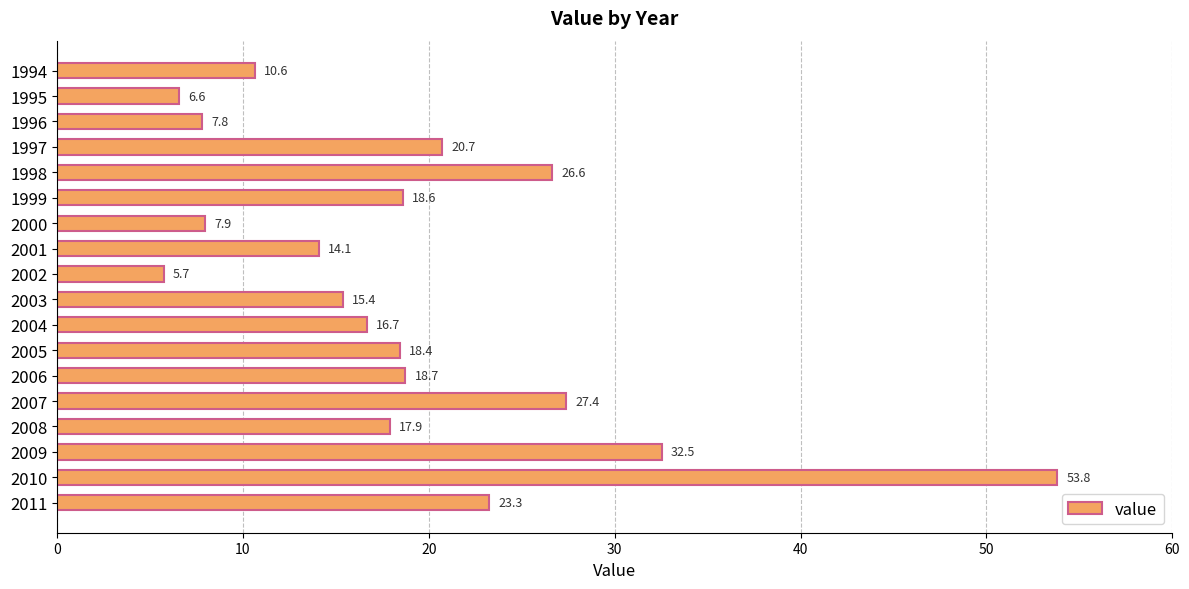

The chart shows a value of 7.3 at 1998. True or false?

False